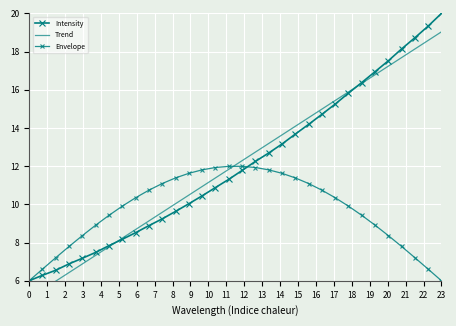

Which series has the largest range (max minus min)?

Intensity